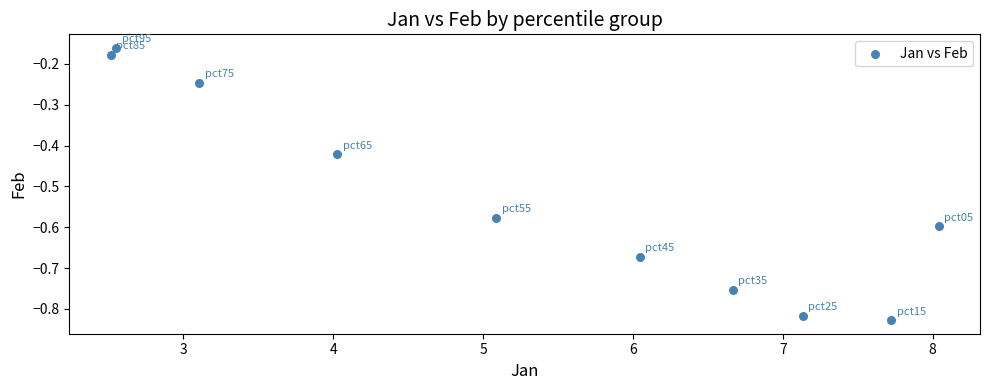

What is the range of X values (max minus min)?

5.5